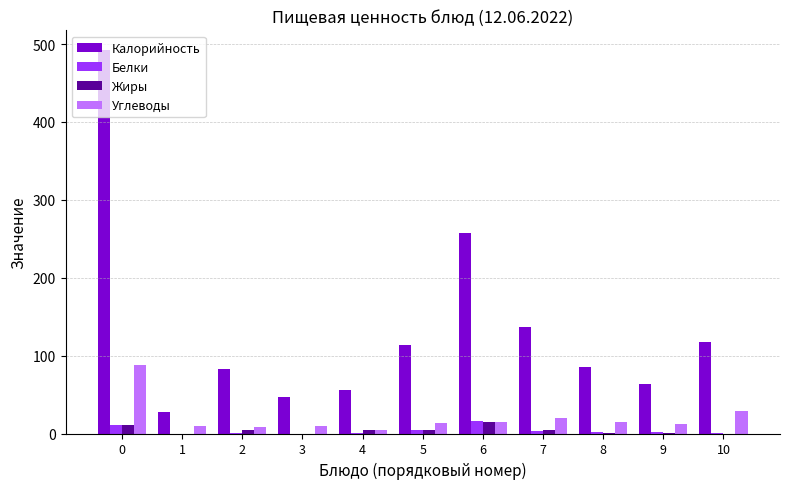

How many groups of bars are there?

11